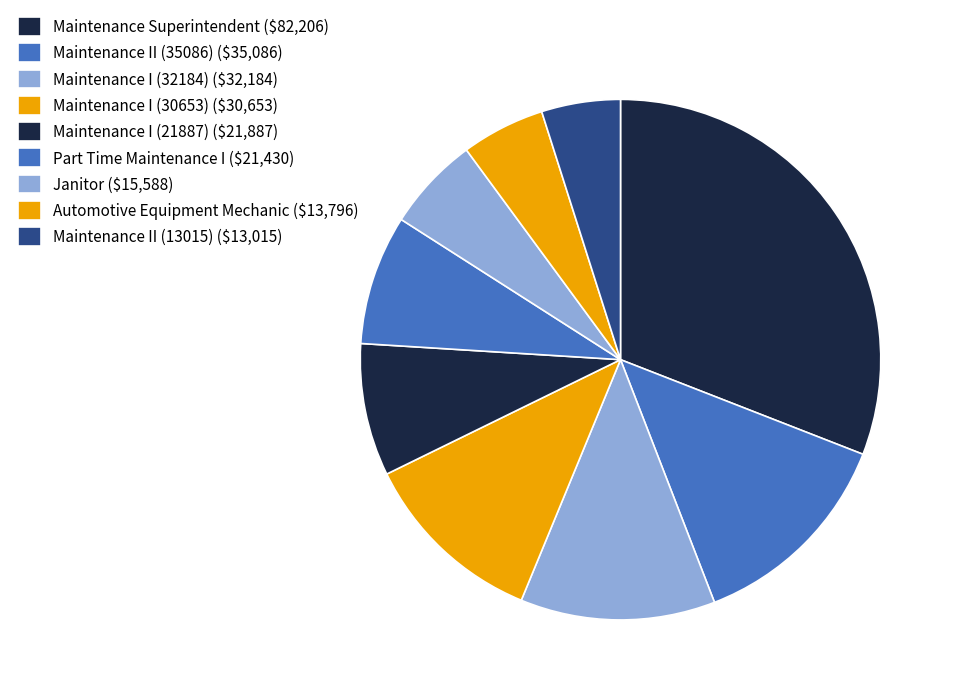

Is there any slice that represents more than half of the pie?

No